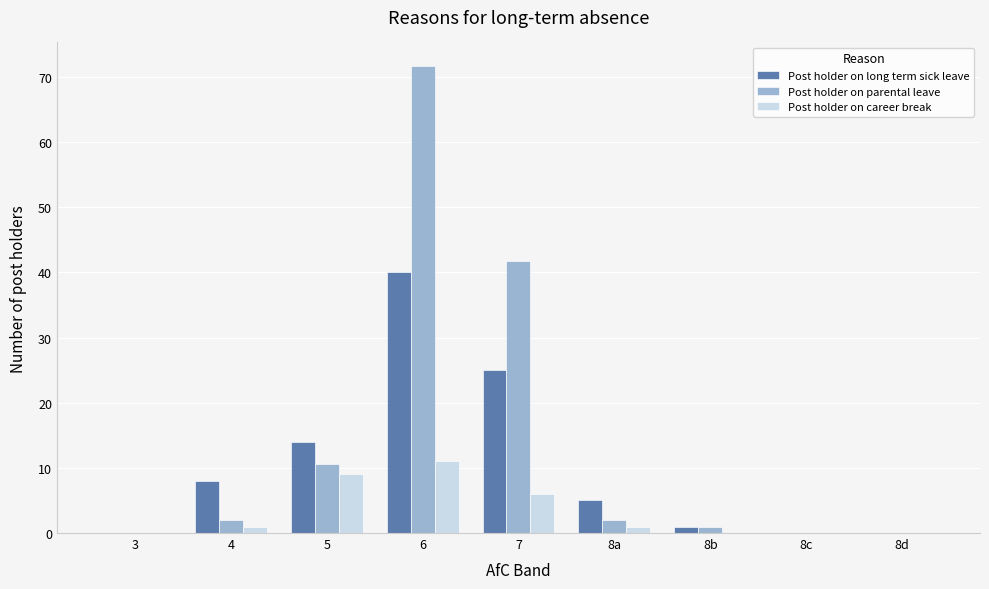

How many distinct data groups are displayed?

3